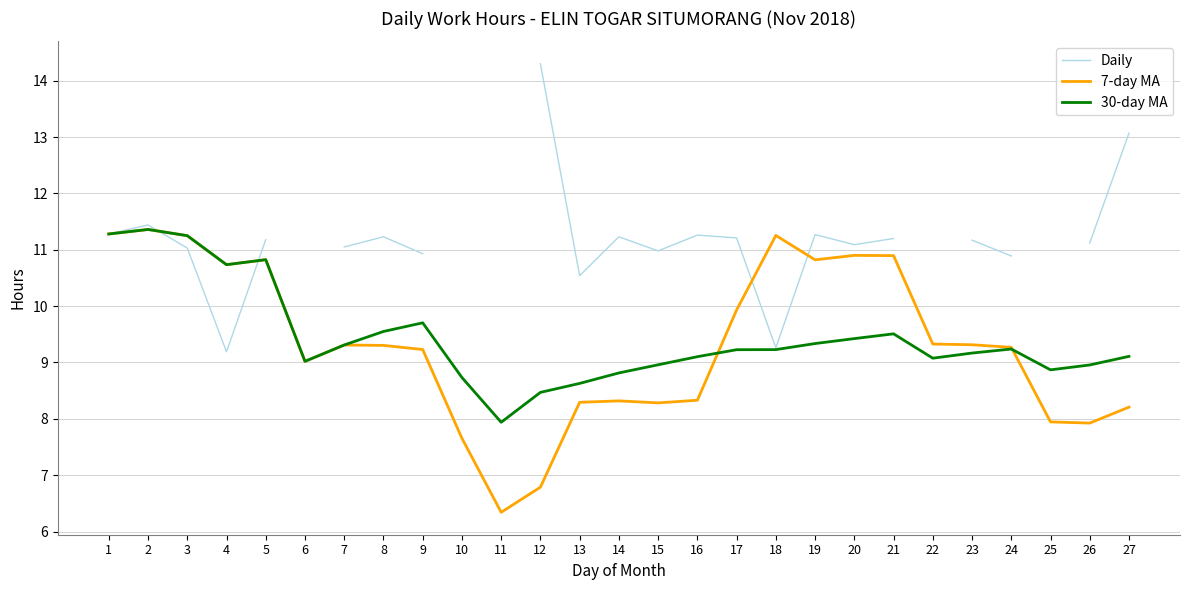

At which category does 30-day MA reach its first local valley?

4